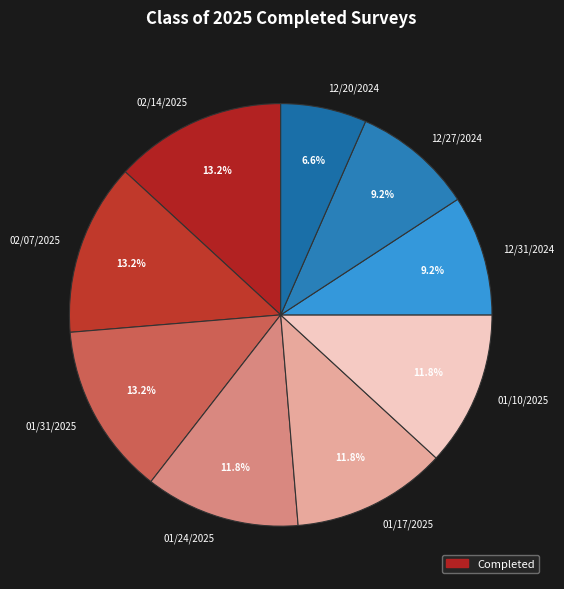

To the nearest percent, what portion does 12/31/2024 represent?

9%